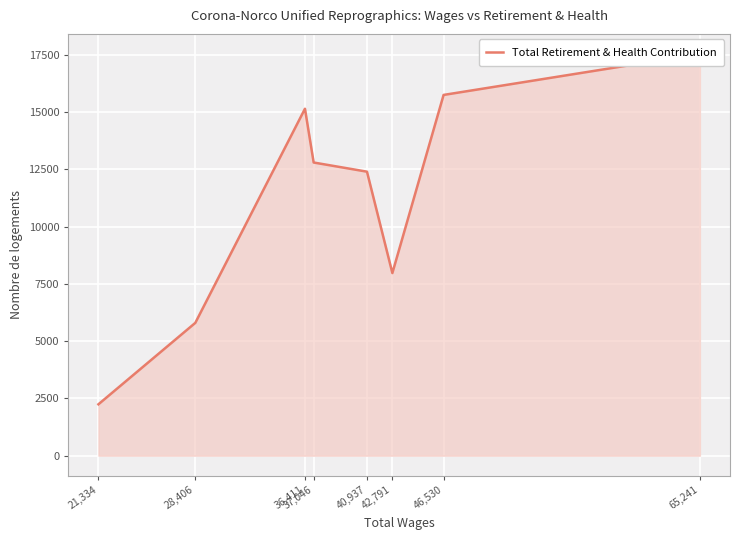

What is the average value?

11206